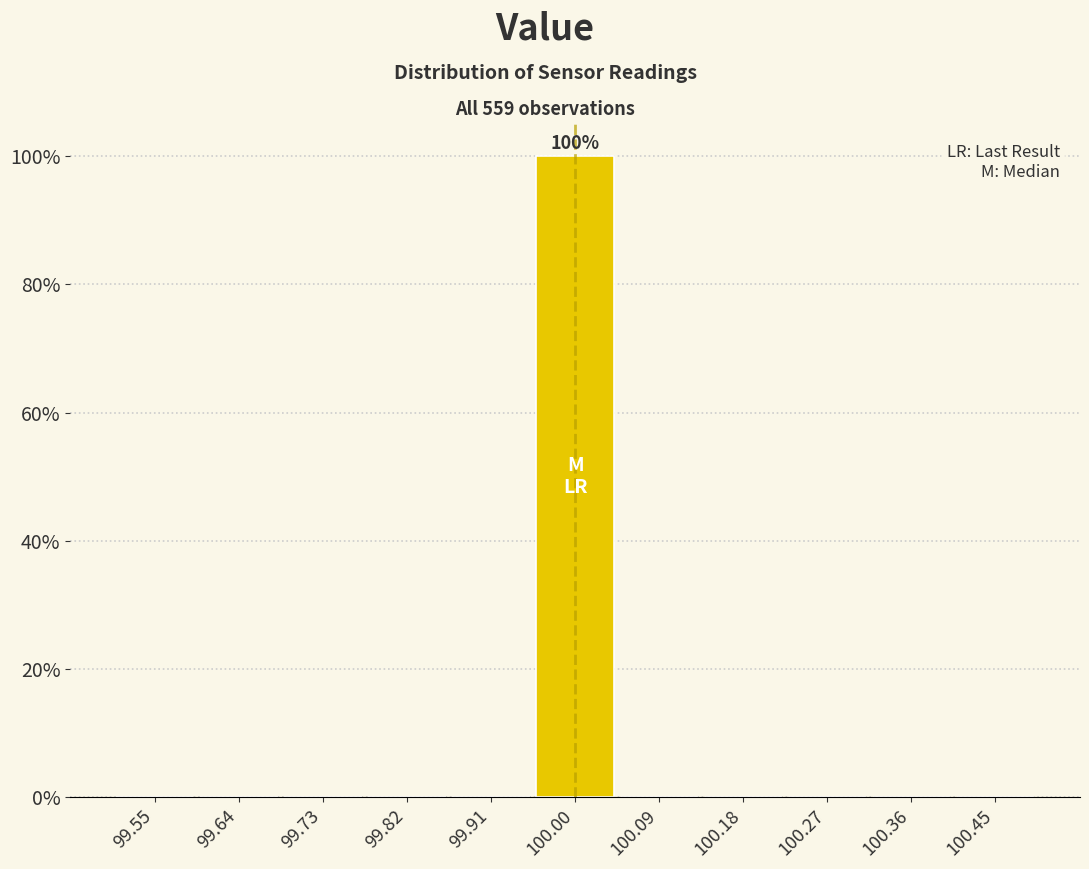

Over which range of the x-axis is the bar tallest?

99.95 to 100.05